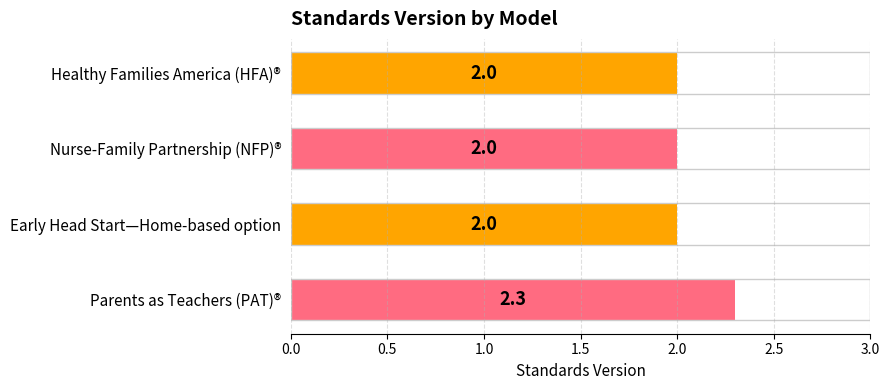

Reading top to bottom, list all the values displayed in this chart.

Healthy Families America (HFA)®=2.0	Nurse-Family Partnership (NFP)®=2.0	Early Head Start—Home-based option=2.0	Parents as Teachers (PAT)®=2.3